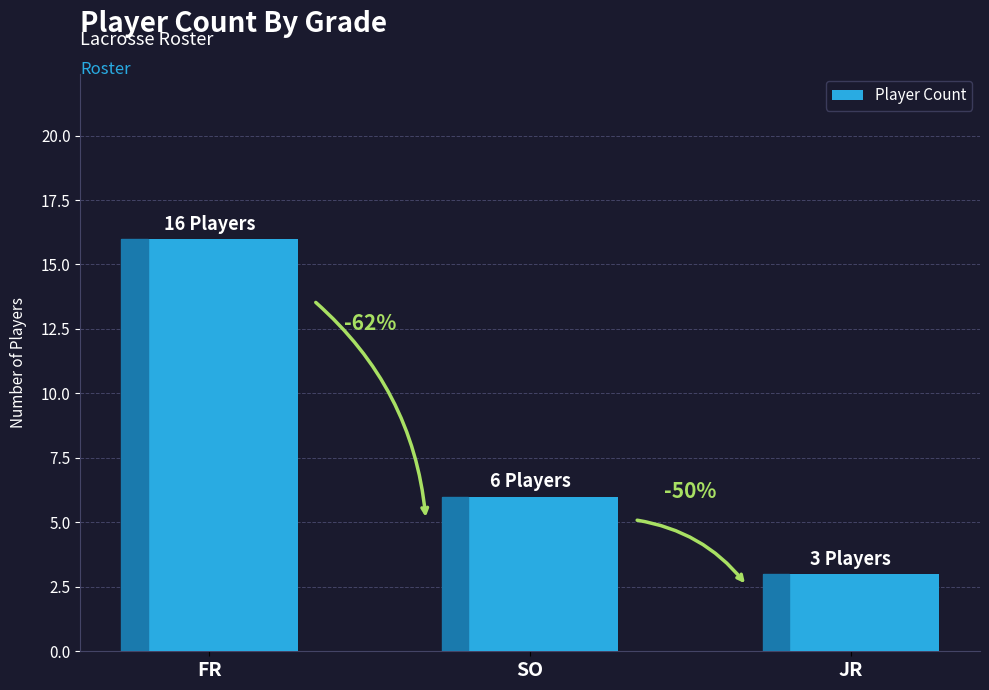

What is the difference between the values at SO and JR?

3